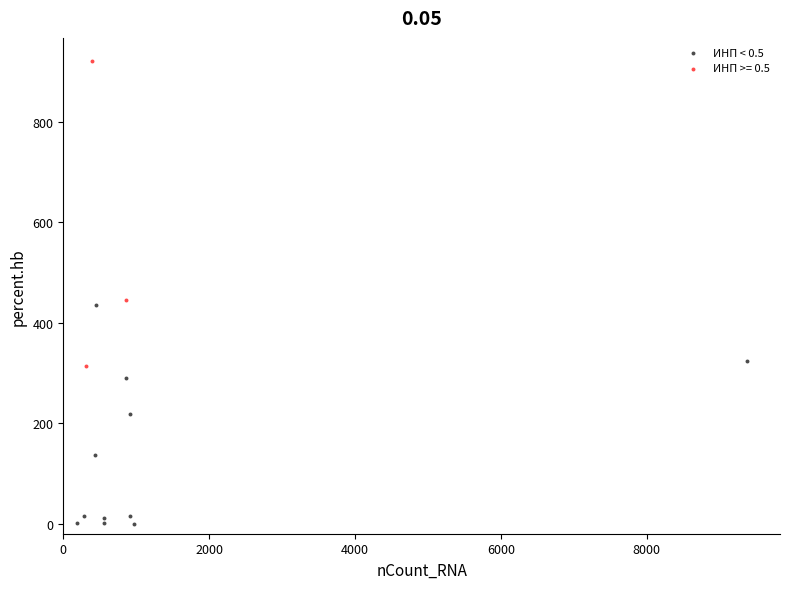

Which series reaches the maximum Y coordinate?

ИНП >= 0.5